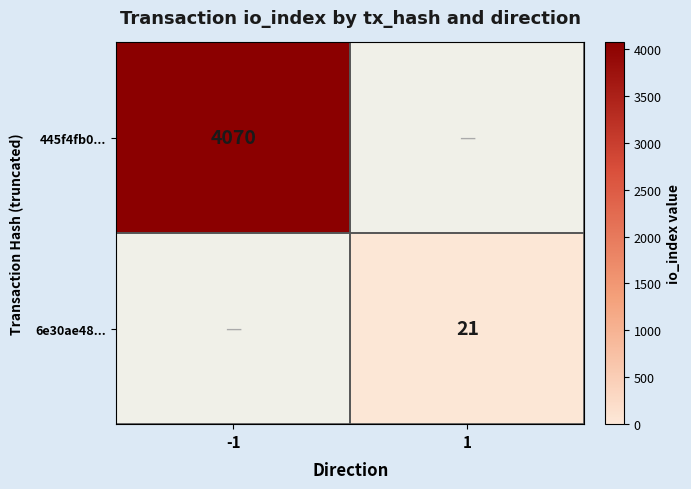

Is the value of 6e30ae48... at 1 greater than the value of 445f4fb0... at -1?

No